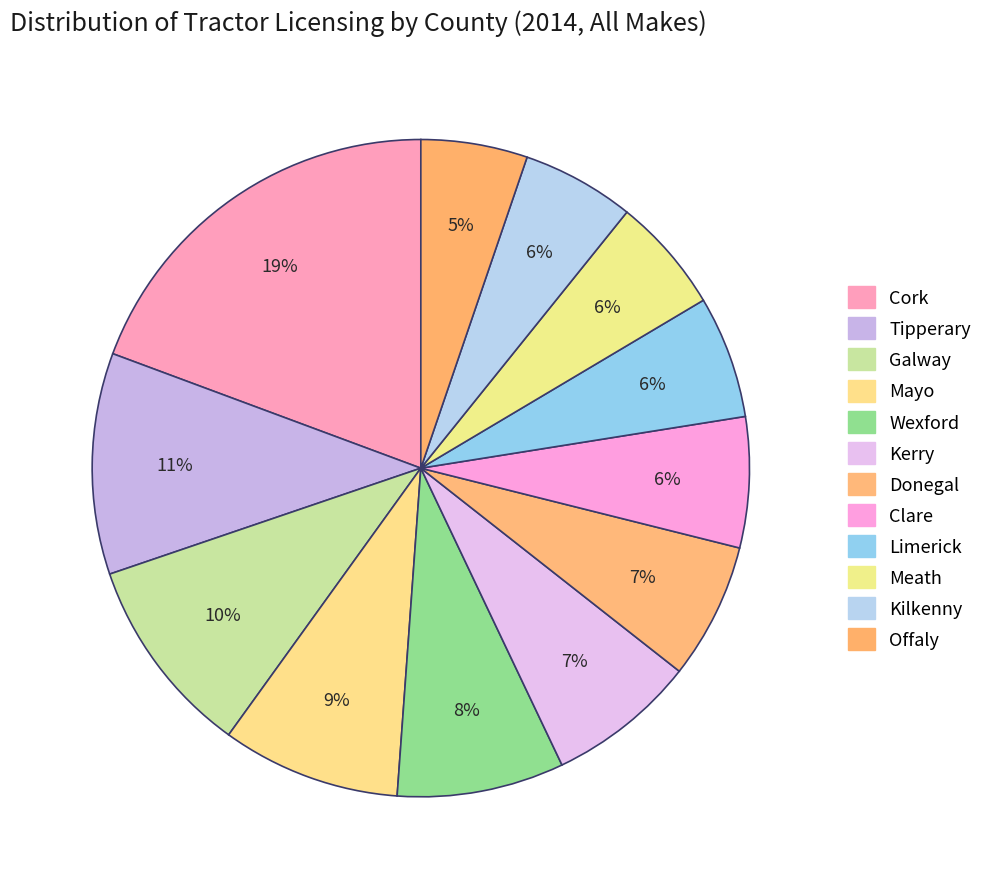

To the nearest percent, what is the difference between the largest and smallest slice percentages?

14%